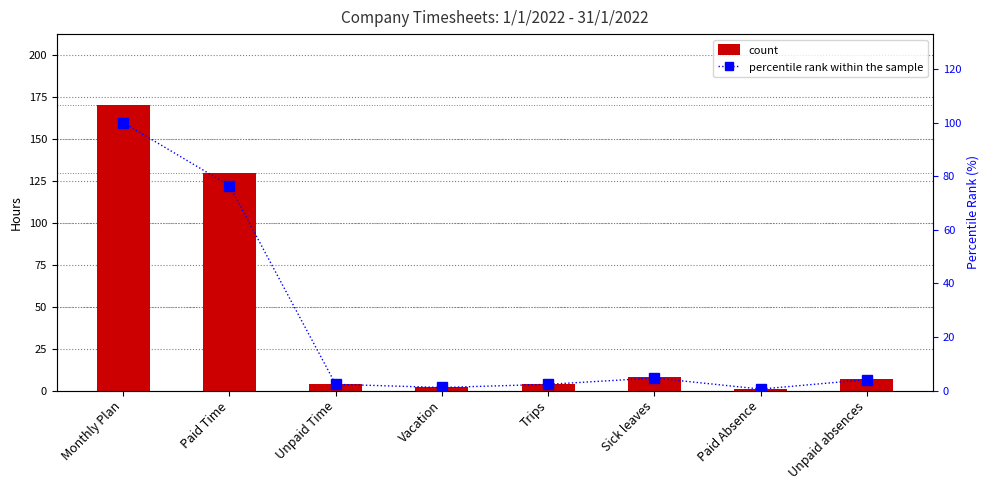

Where is percentile rank within the sample nearest to the value 50?

Paid Time